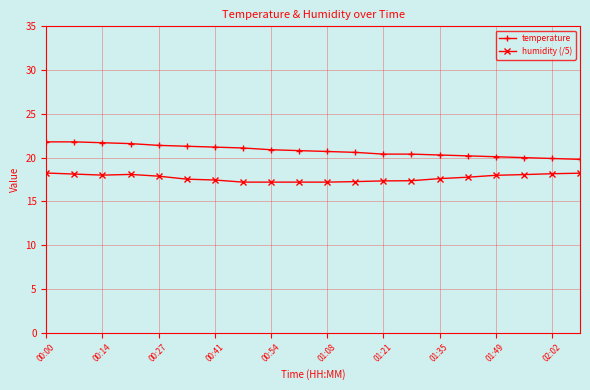

What is the average value of the temperature series?

20.8